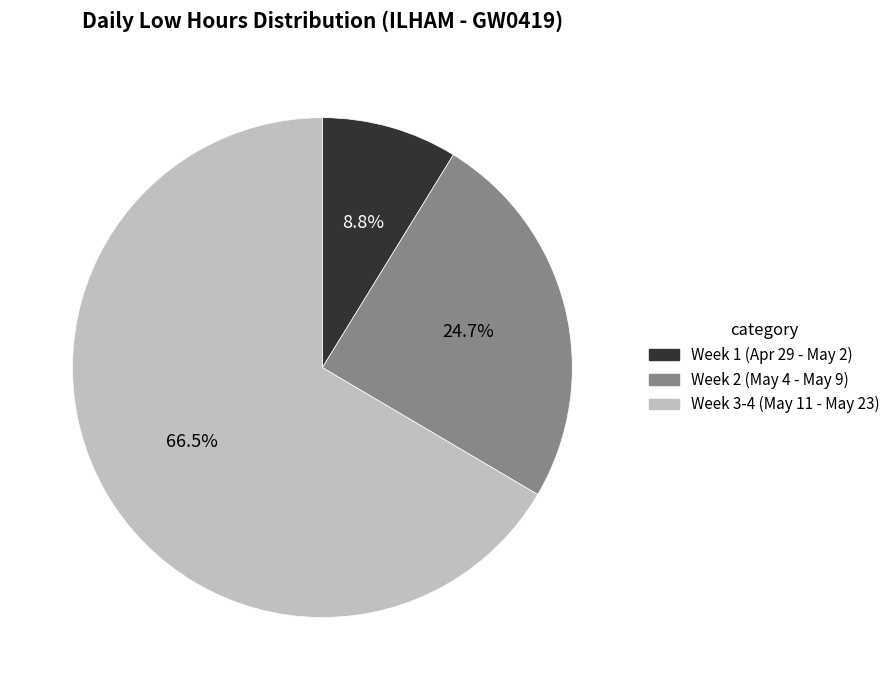

Combined, what portion of the pie is Week 1 (Apr 29 - May 2) and Week 3-4 (May 11 - May 23)?

75.3%